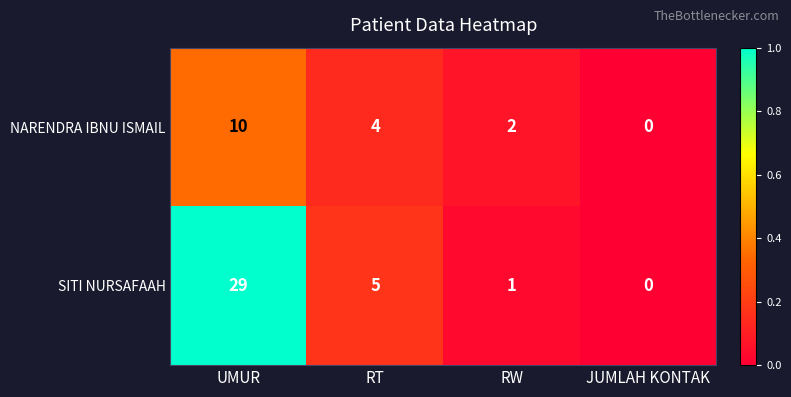

Count the number of data series in this chart.

2